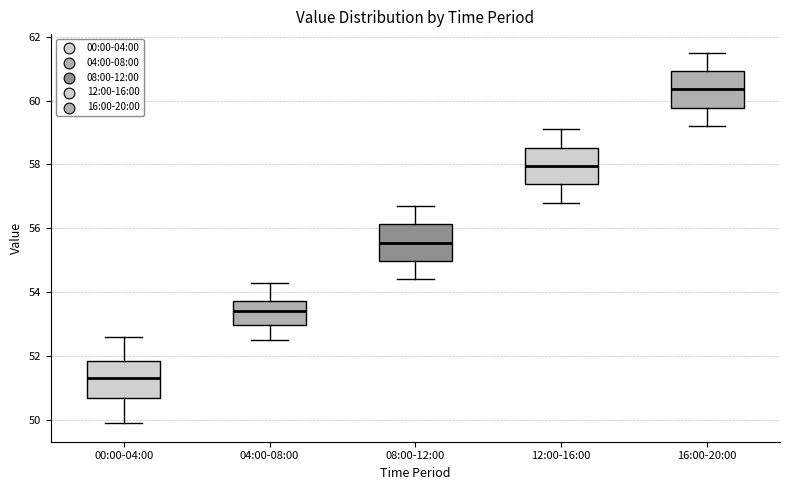

Which box has the highest median line?

16:00-20:00